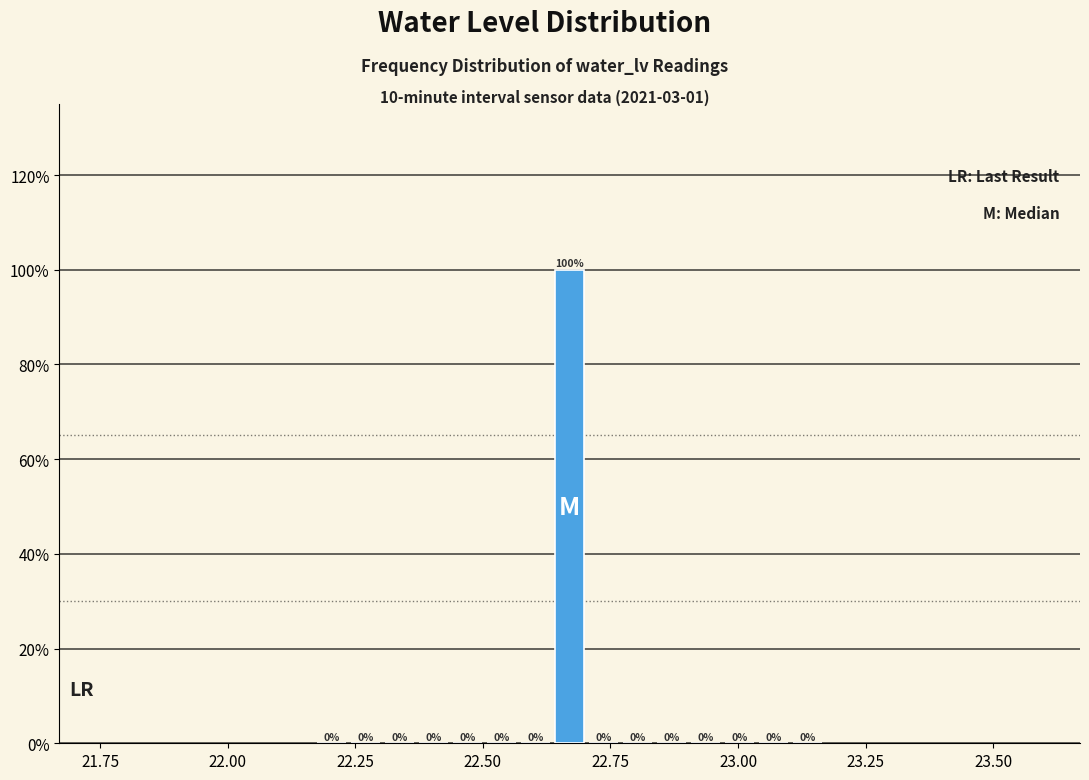

Around what value on the x-axis is the tallest bar? Give the approximate position of its centre, as read against the axis.

22.65